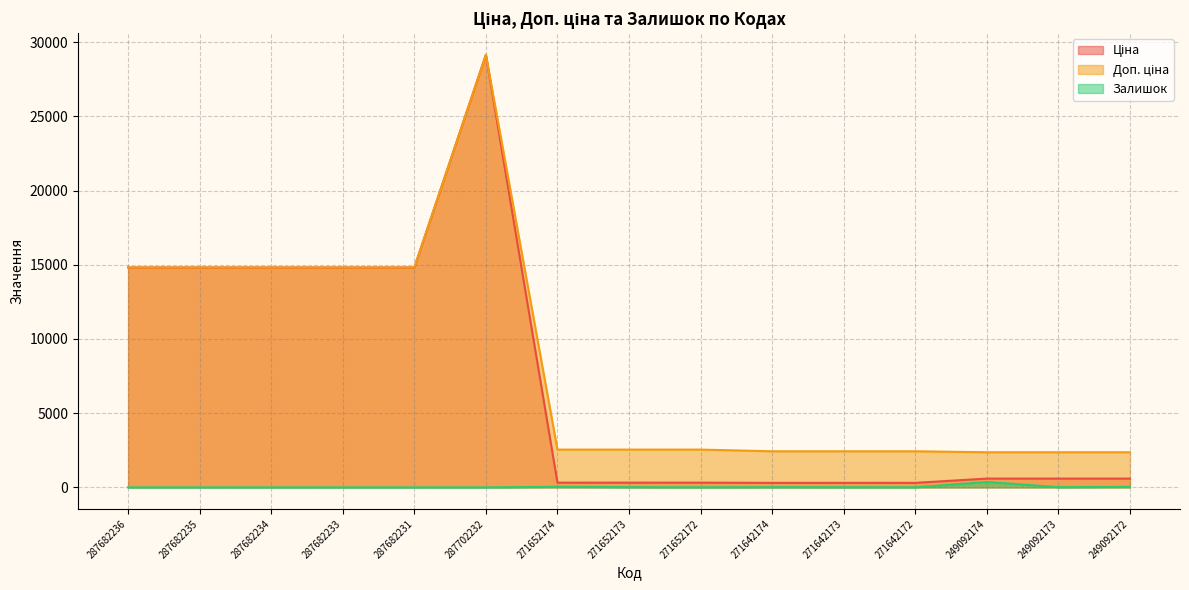

Reading left to right, list all the values displayed in this chart.

Ціна: 14817.6	14817.6	14817.6	14817.6	14817.6	29152.3	318.3	318.3	318.3	304.1	304.1	304.1	591.6	591.6	591.6
Доп. ціна: 14817.6	14817.6	14817.6	14817.6	14817.6	29152.3	2546.4	2546.4	2546.4	2432.8	2432.8	2432.8	2366.5	2366.5	2366.5
Залишок: 0.0	0.0	0.0	0.0	0.0	0.0	38.0	15.0	5.0	14.0	10.0	5.0	365.0	14.0	33.0